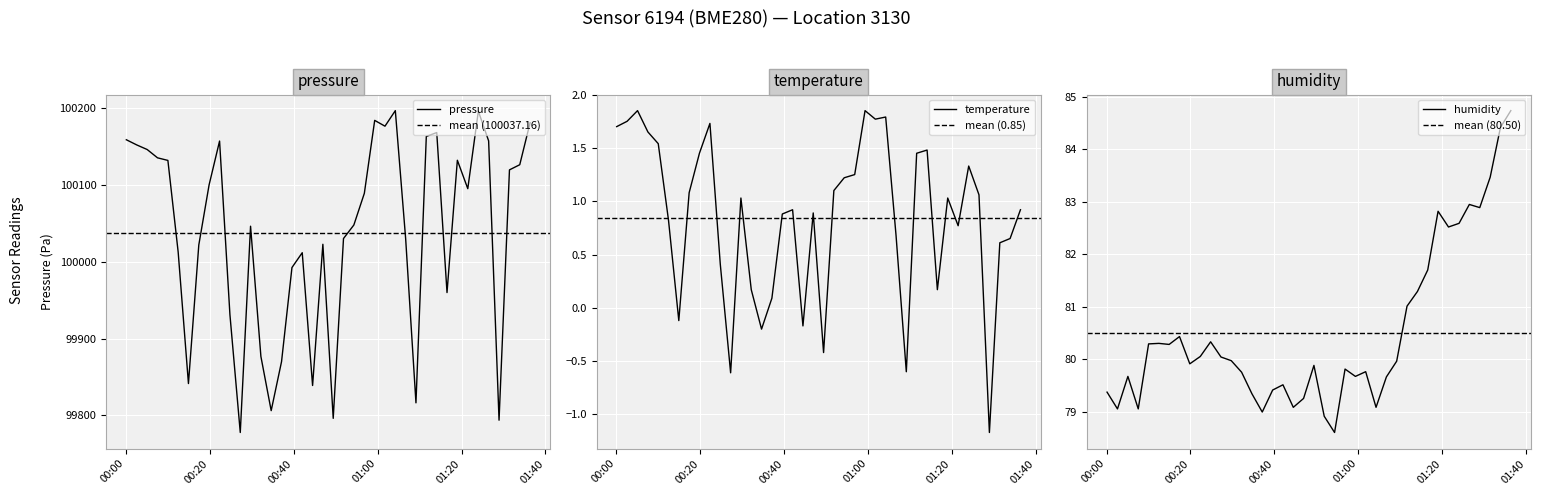

At how many categories does at least one series exceed 47347?

40